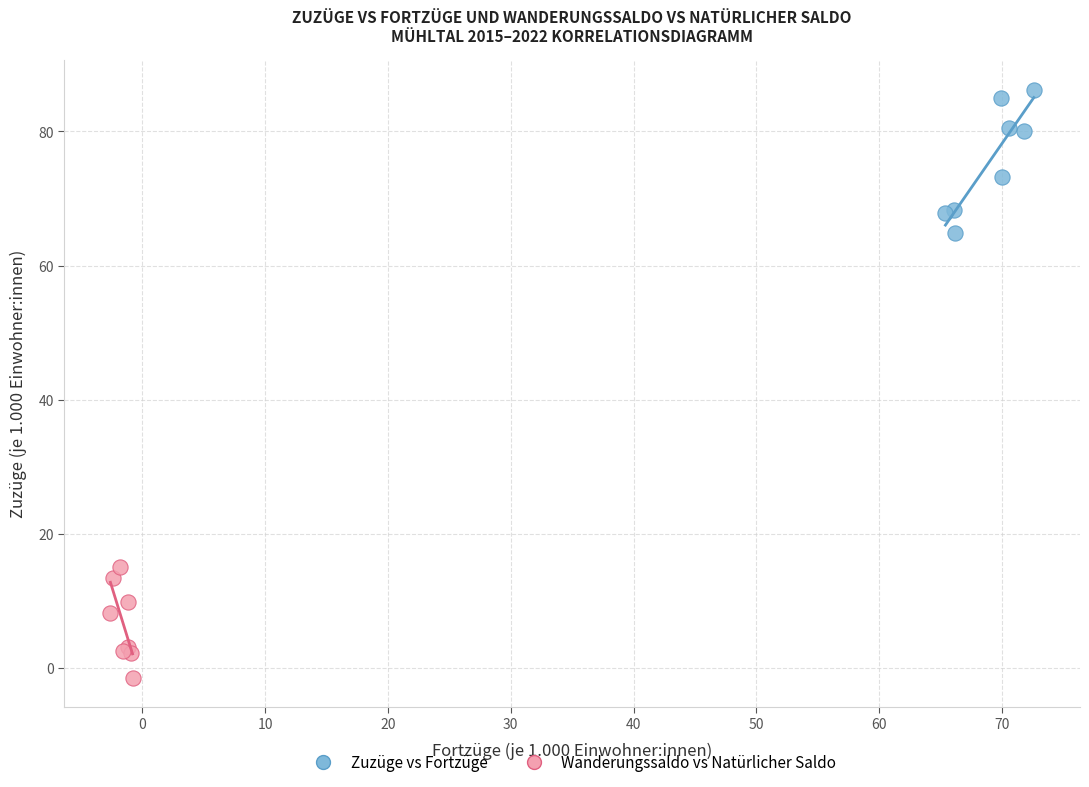

Which series has the largest Y range (max minus min)?

Zuzüge vs Fortzüge